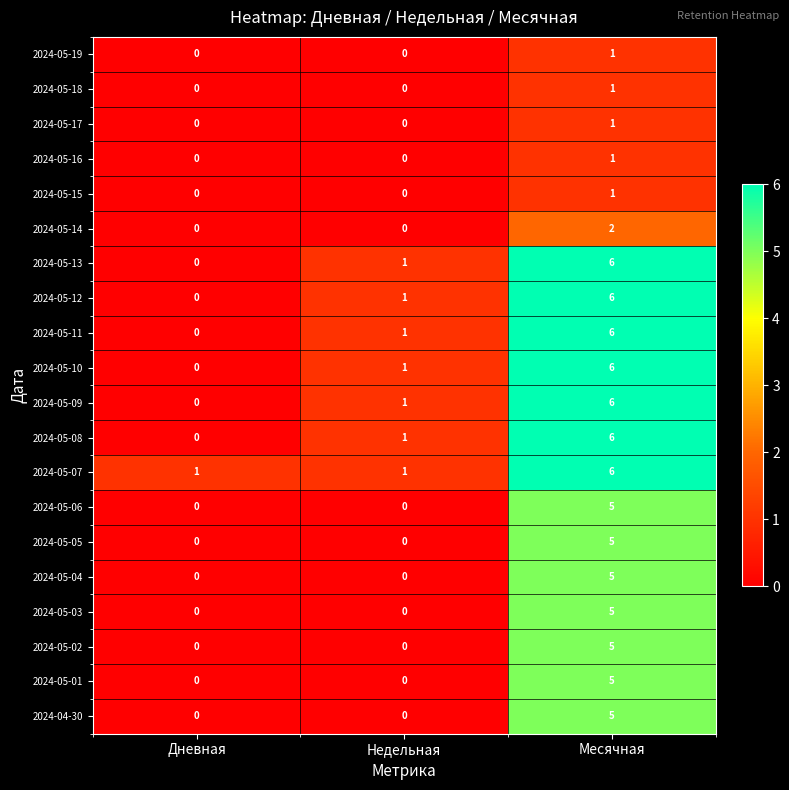

What is the difference between the highest and lowest values at Месячная?

5